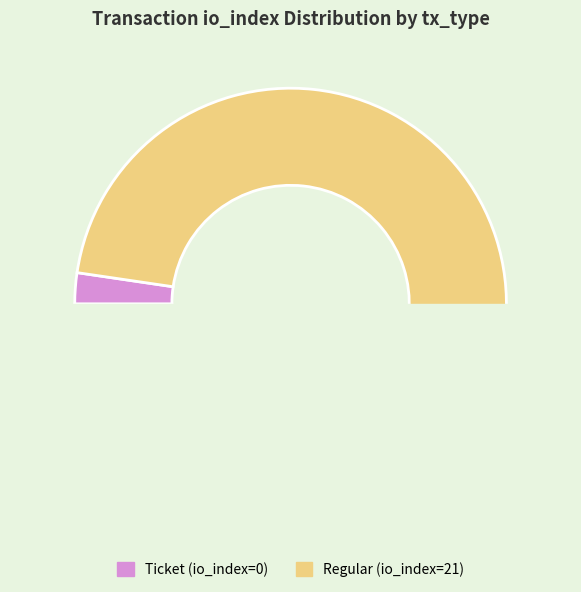

How many slices are in this pie chart?

2